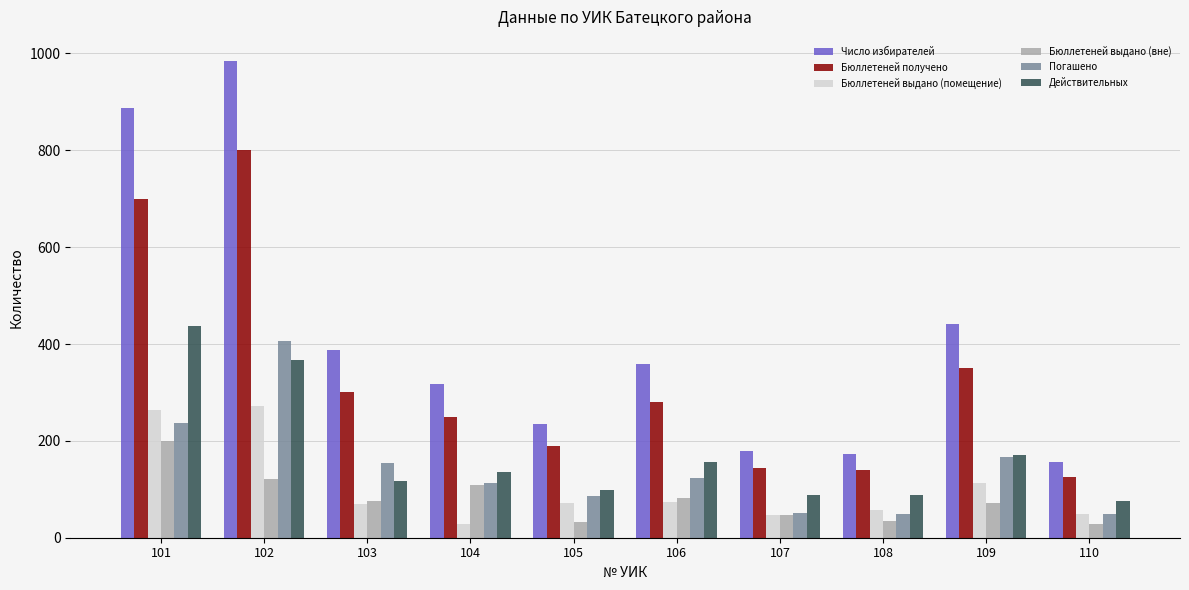

What is the sum of the Действительных values at 104 and 108?

225